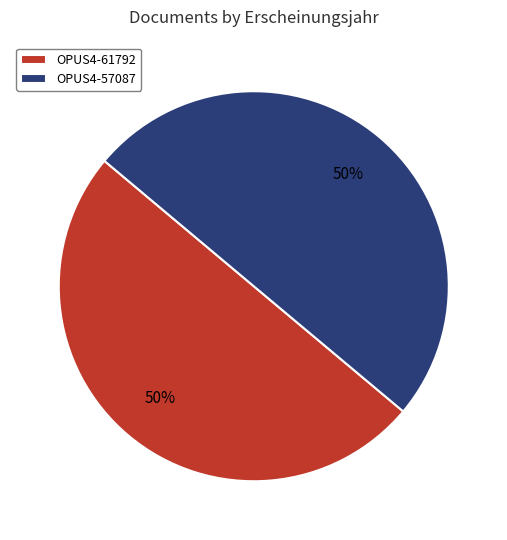

Count the number of slices in the pie.

2